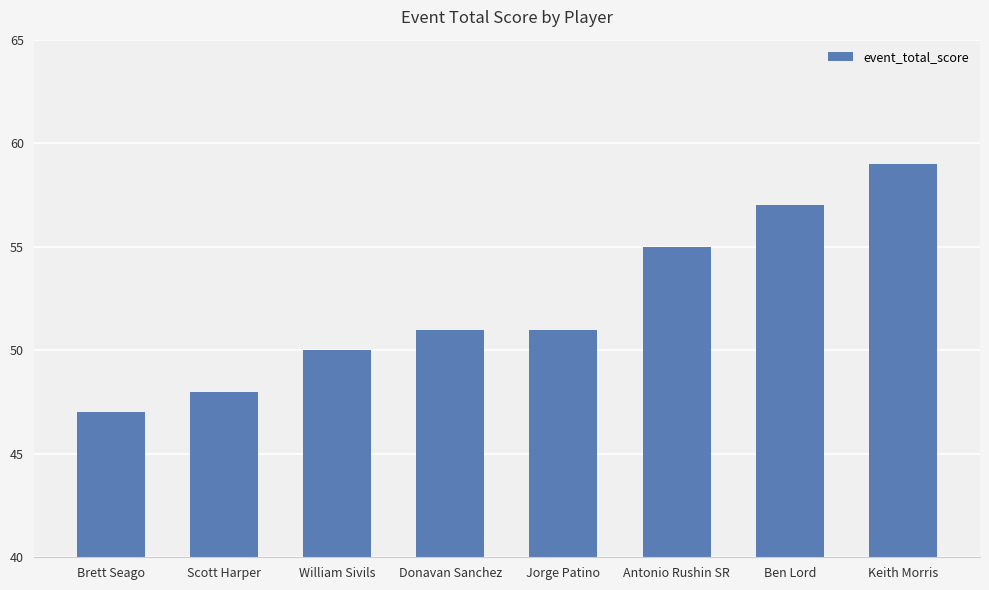

Approximately how many times larger is the value at Jorge Patino compared to Scott Harper?

1.1